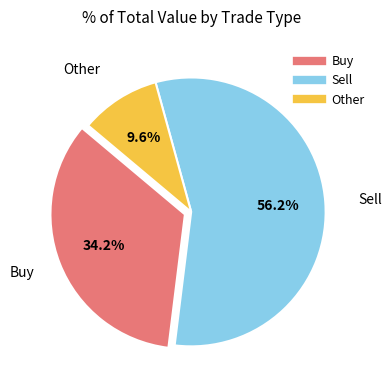

Is there any slice that represents more than half of the pie?

Yes